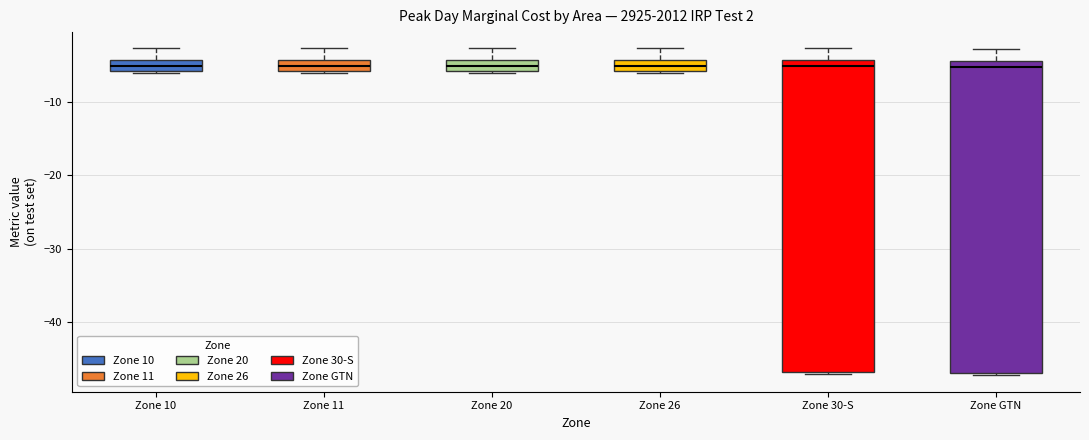

Where does the median line of the box for Zone GTN sit on the y-axis? The values are not printed on the chart, so give them approximately, as read against the axis.

-5